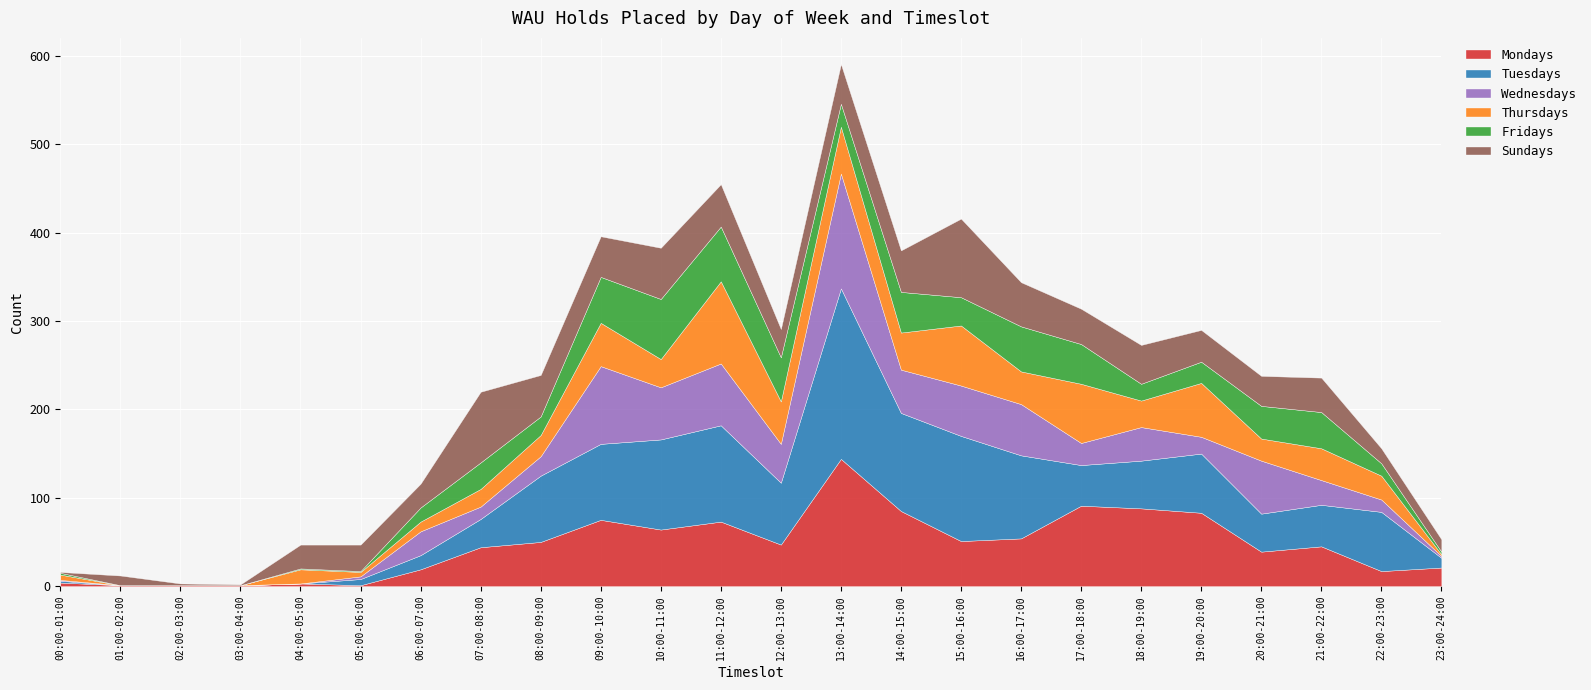

In Sundays, how many points are lower than both neighbors (excluding endpoints)?

6